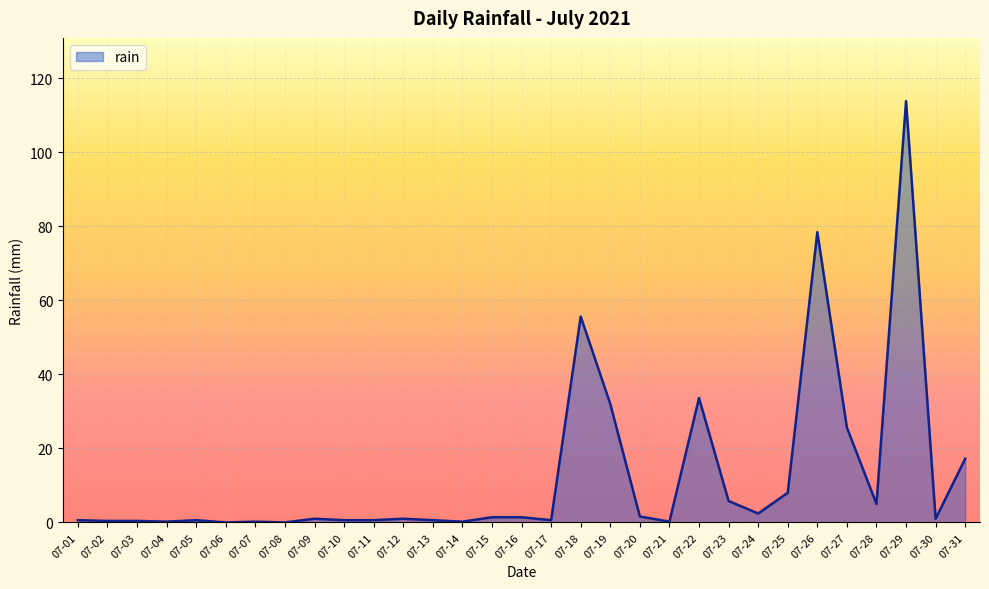

Count the number of data series in this chart.

1